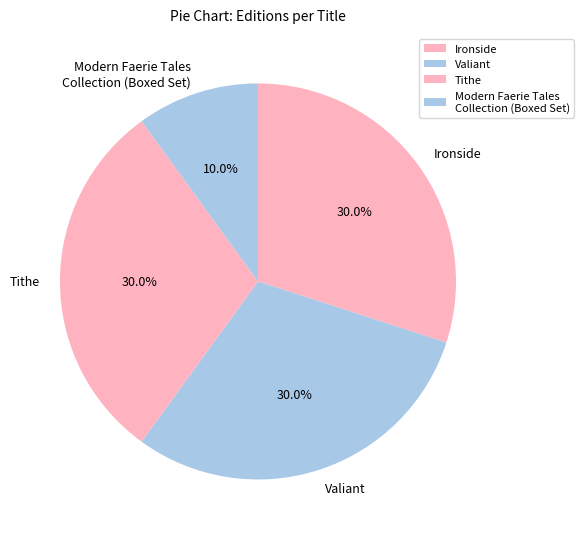

To the nearest percent, what is the difference between the largest and smallest slice percentages?

20%